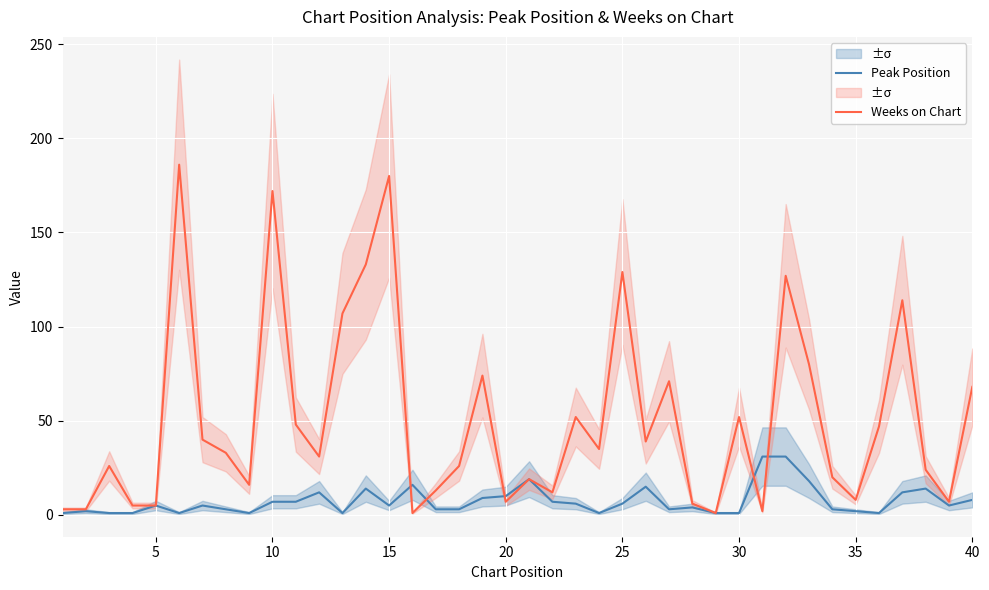

Is the value of Peak Position at 15 greater than the value of Weeks on Chart at 19?

No